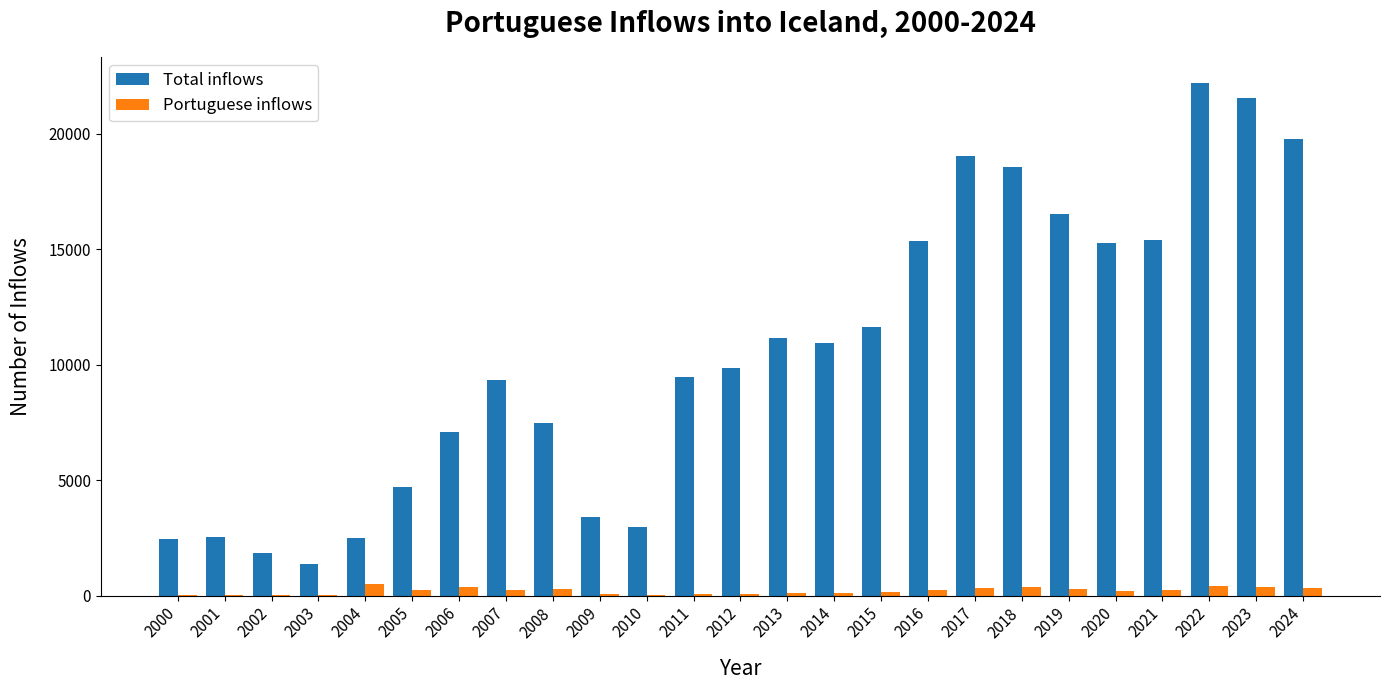

What are all the series names shown in the legend?

Total inflows, Portuguese inflows